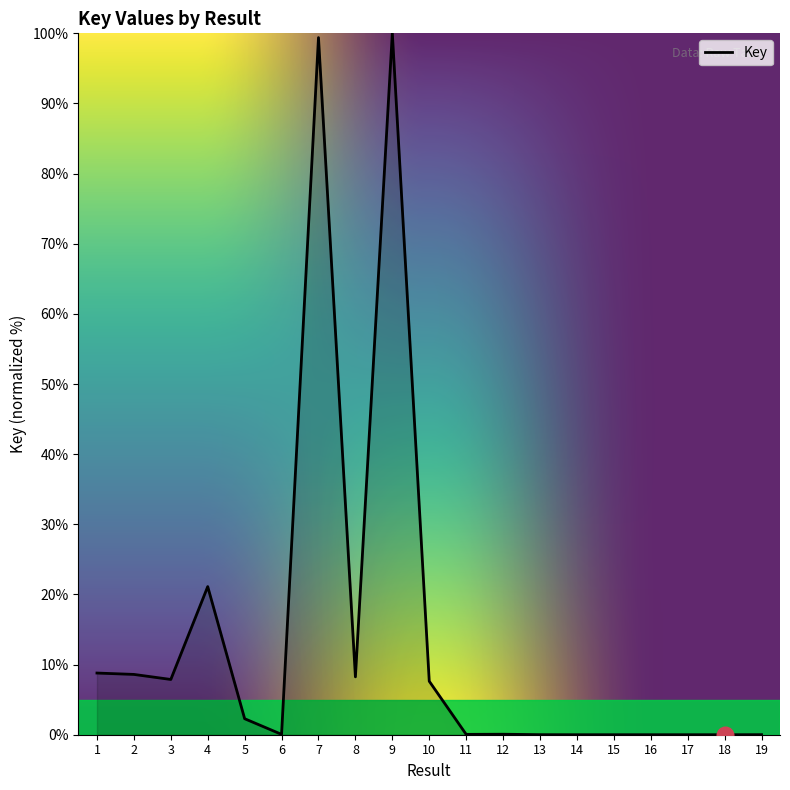

True or false: the data shows 21.1 at 4.

True